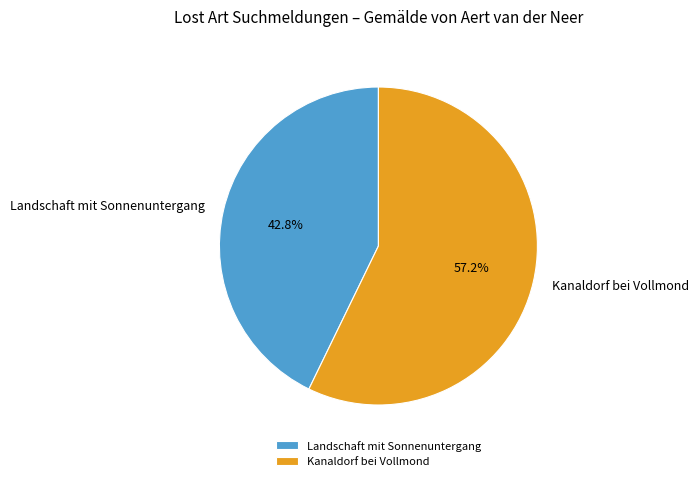

What portion of the pie excludes Landschaft mit Sonnenuntergang?

57.2%